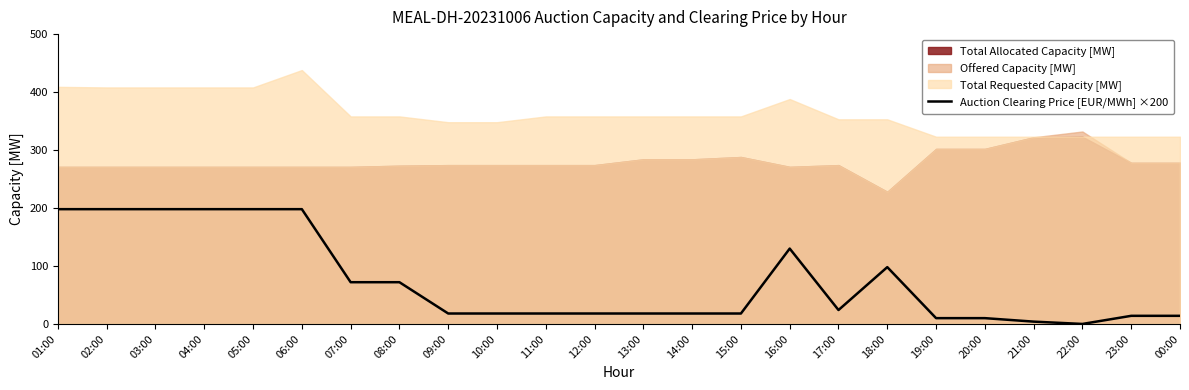

What is the highest value of the Auction Clearing Price [EUR/MWh] ×200 series?

198.0